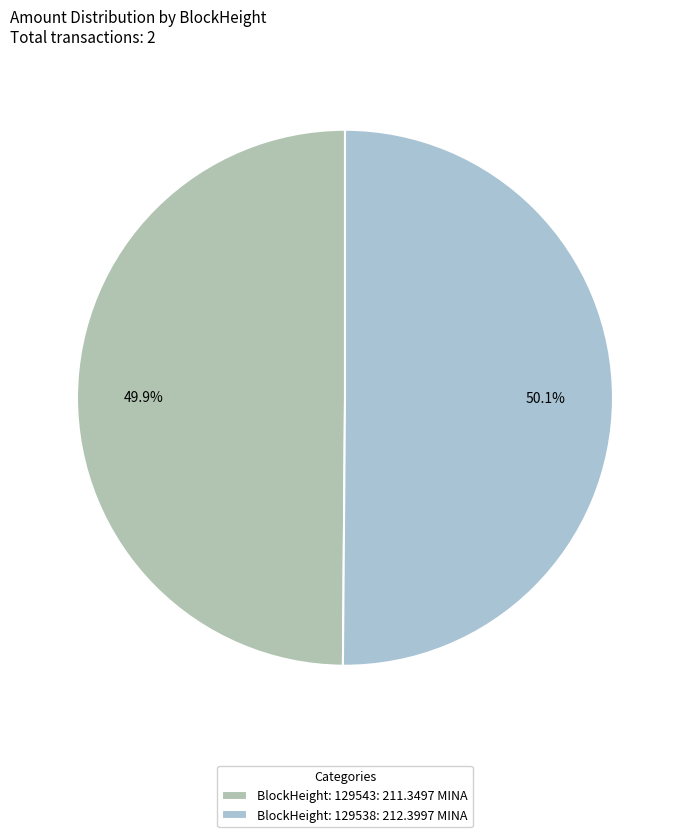

How many segments does this pie chart have?

2